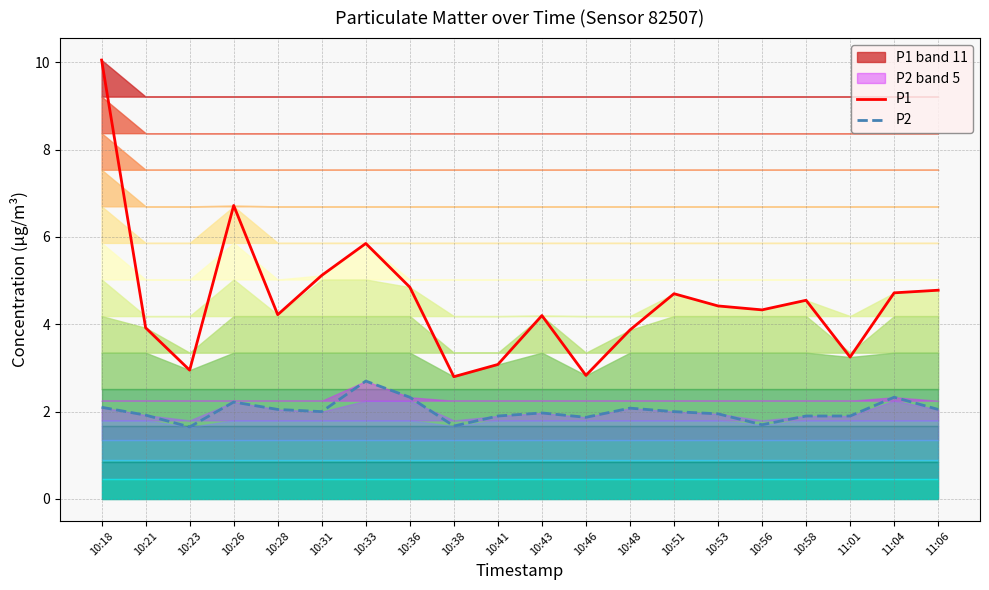

Rank the series by their maximum value, from highest to lowest.

P1, P2